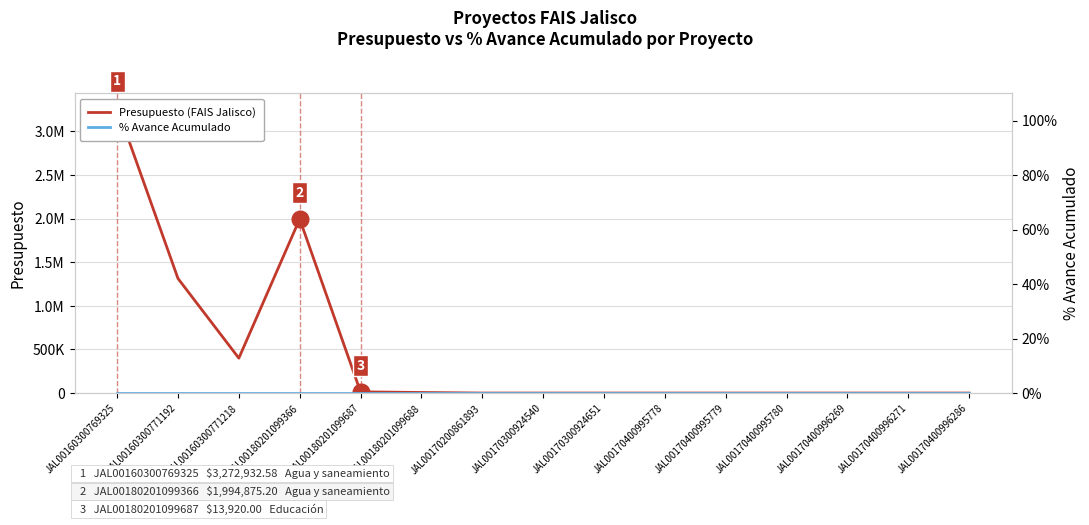

Reading right to left, transcribe all the data shown in this chart.

Presupuesto (FAIS Jalisco): 0.0	0.0	0.0	0.0	0.0	0.0	0.0	0.0	0.0	6496.0	13920.0	1994875.2	400000.0	1313253.4	3272932.6
% Avance Acumulado: 0.0	0.0	0.0	0.0	0.0	0.0	0.0	0.0	0.0	0.0	0.0	0.0	0.0	0.0	0.0